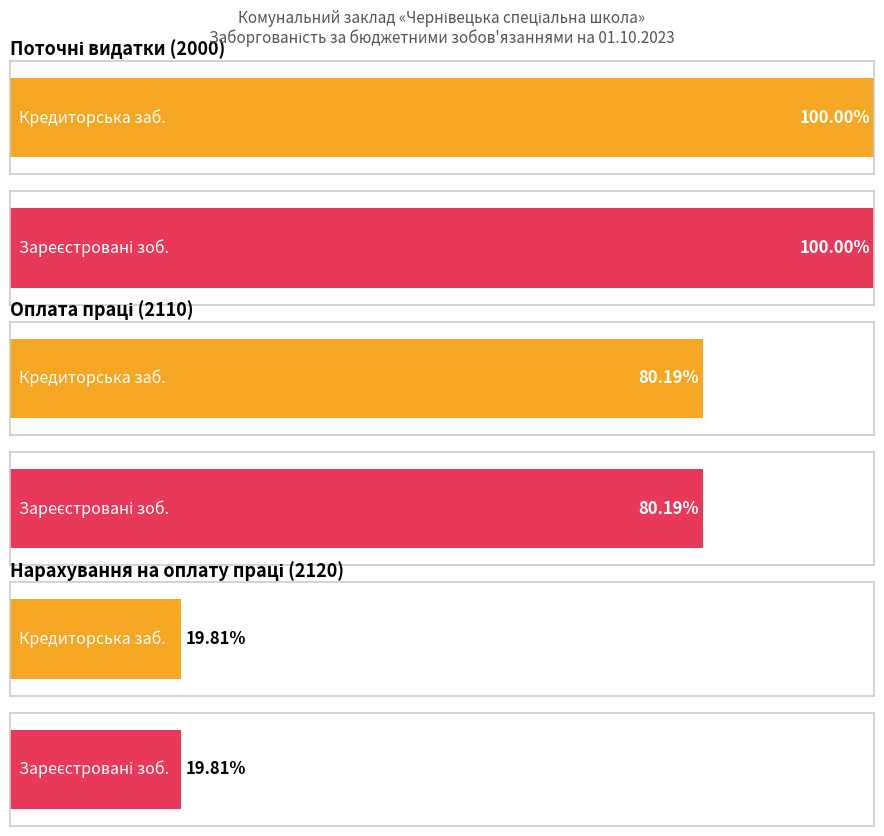

At which category is the sum across all series the highest?

Поточні видатки (2000)